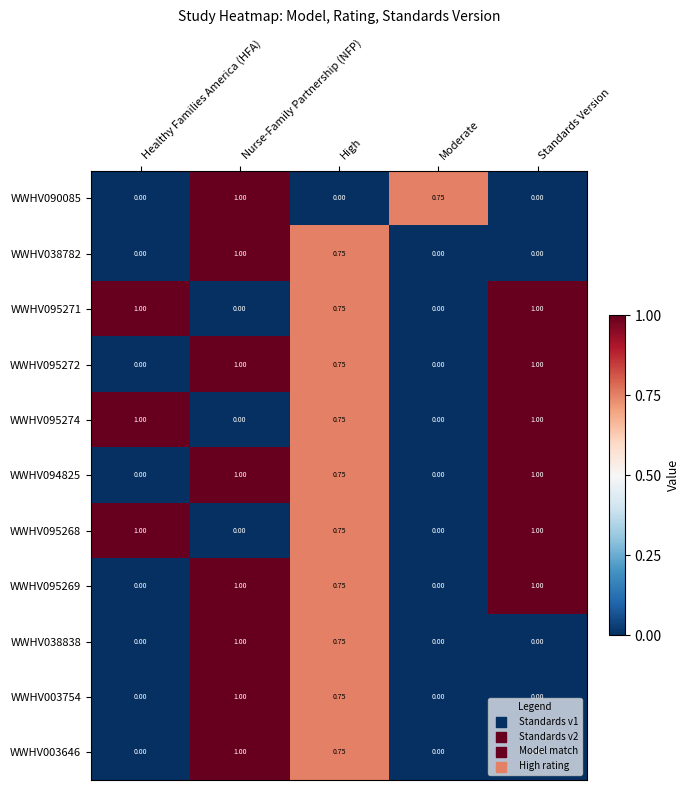

How many values in the WWHV003646 series exceed 0?

2